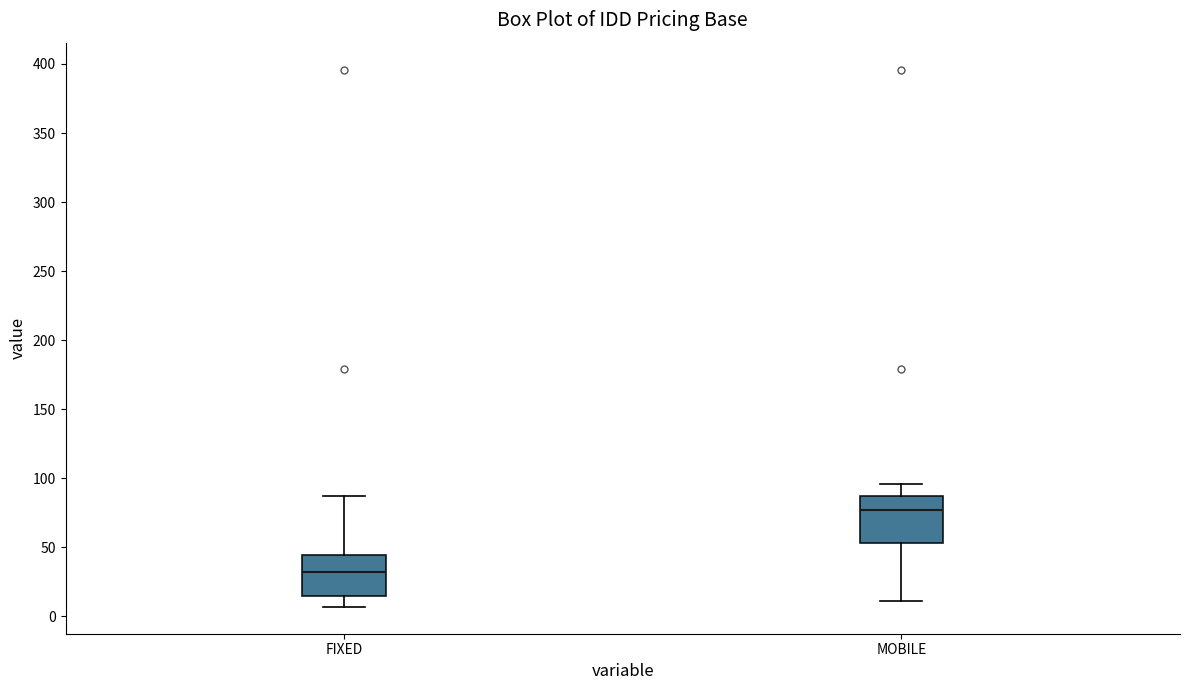

Reading left to right, read every box against the y-axis: the position of its median line, the range the box covers, and the ends of its whiskers. The values are not printed on the chart, so give them approximately, as read against the axis.

FIXED: median 30, box 15 to 45, whiskers 5 to 85
MOBILE: median 75, box 55 to 85, whiskers 10 to 95